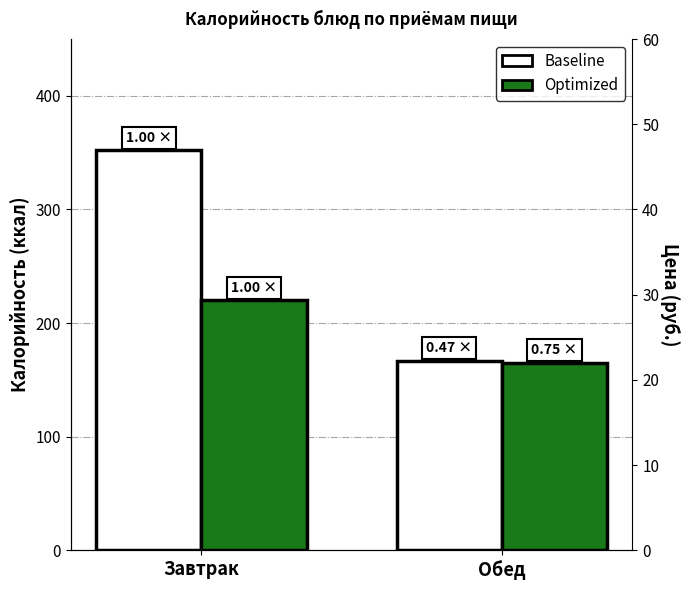

Which has a higher value, Завтрак or Обед?

Завтрак